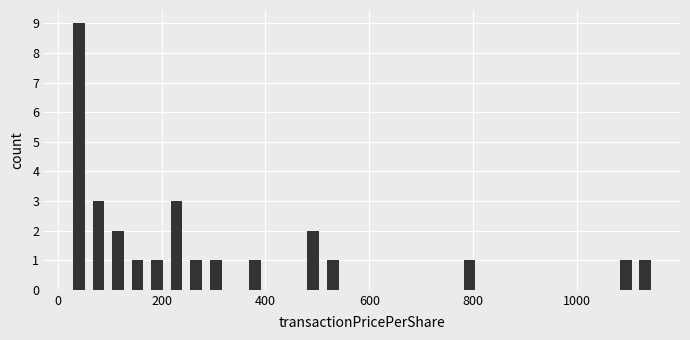

Read against the x-axis, roughly where is the centre of the tallest bar?

40